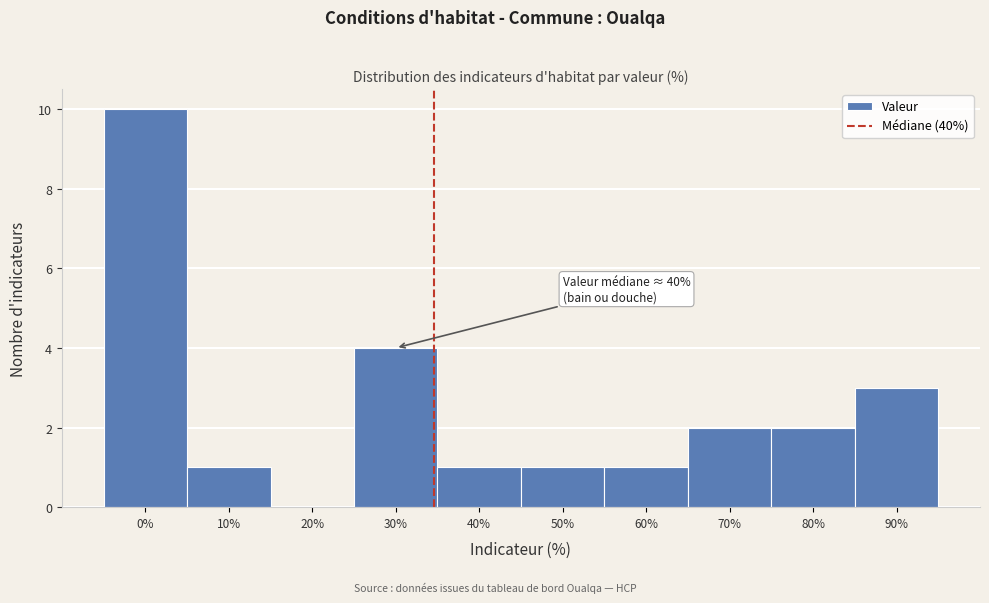

Reading right to left, extract all data points from this chart.

90%=3	80%=2	70%=2	60%=1	50%=1	40%=1	30%=4	20%=0	10%=1	0%=10